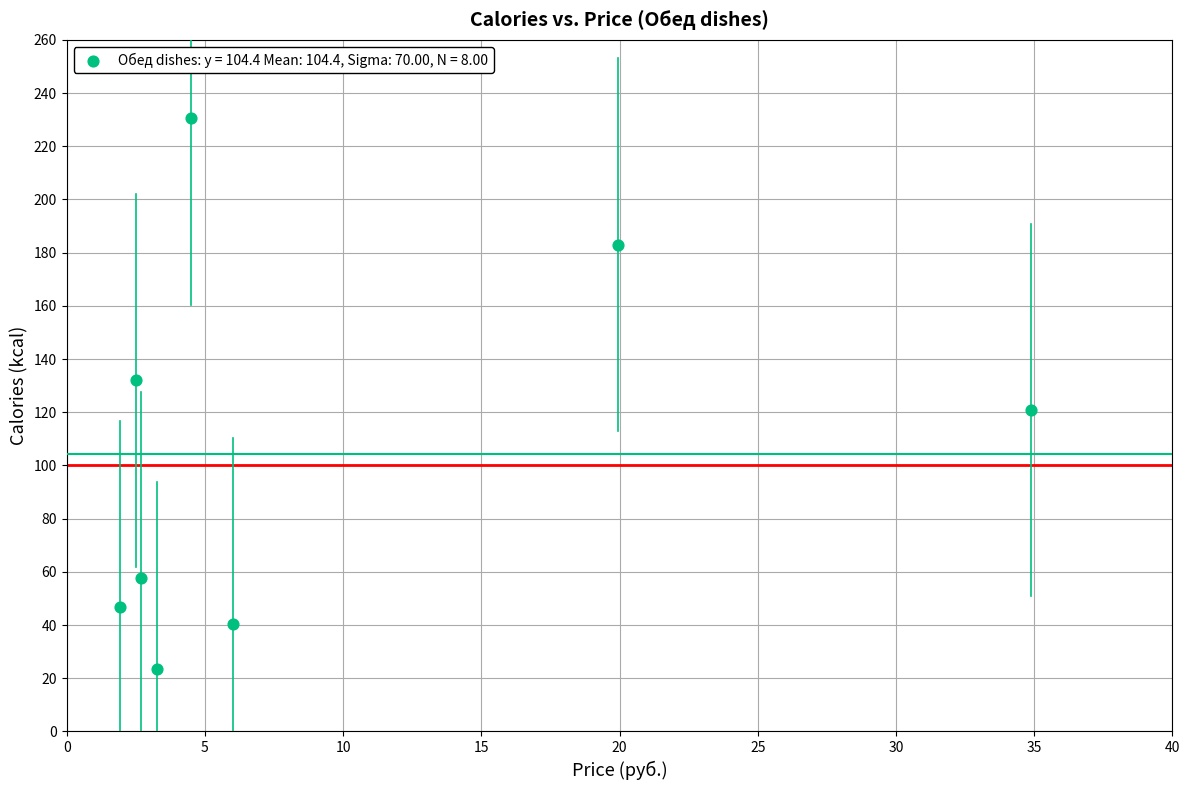

What is the range of X values (max minus min)?

33.0